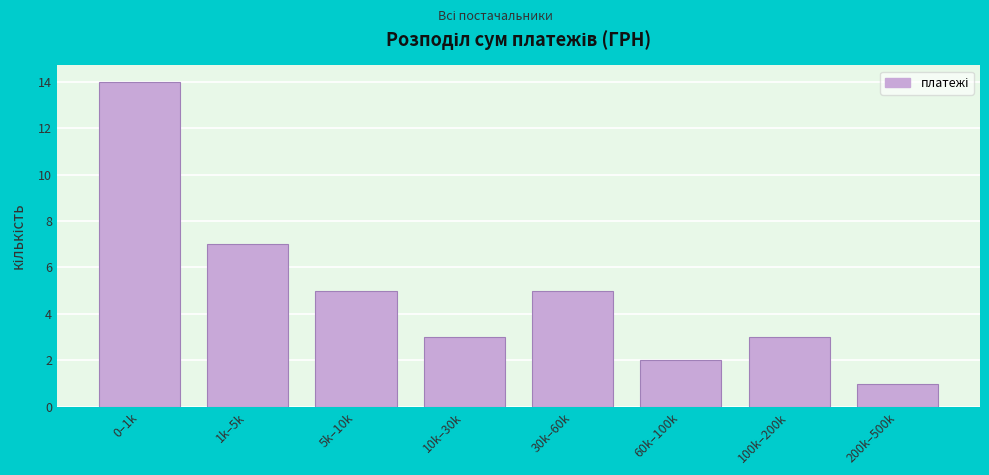

Reading left to right, list all the values displayed in this chart.

0–1k=14	1k–5k=7	5k–10k=5	10k–30k=3	30k–60k=5	60k–100k=2	100k–200k=3	200k–500k=1